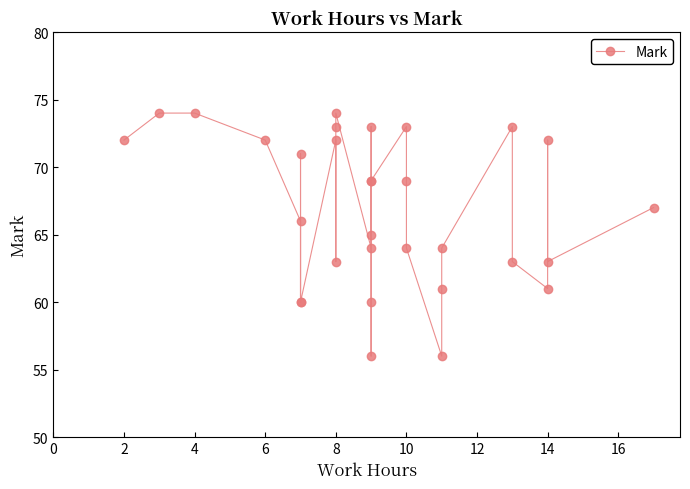

What is the maximum value shown in the chart?

74